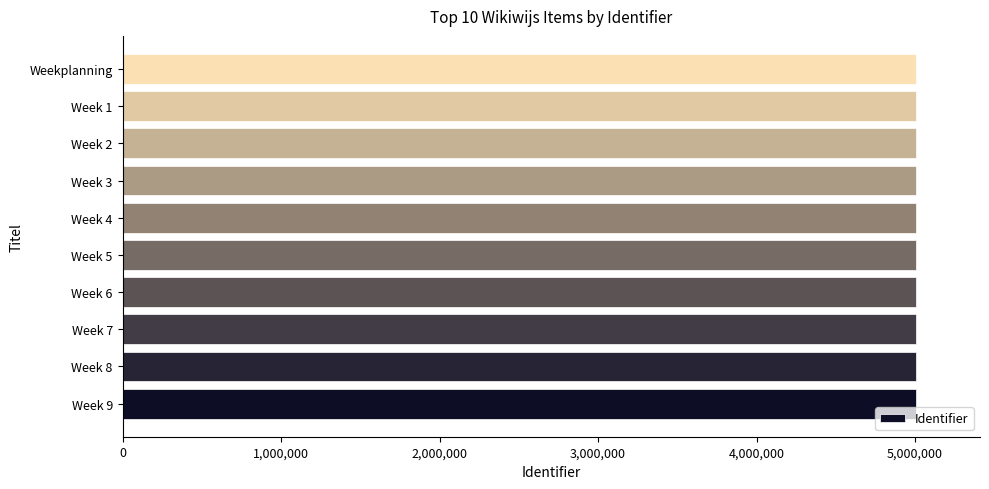

How many series are shown in this chart?

1